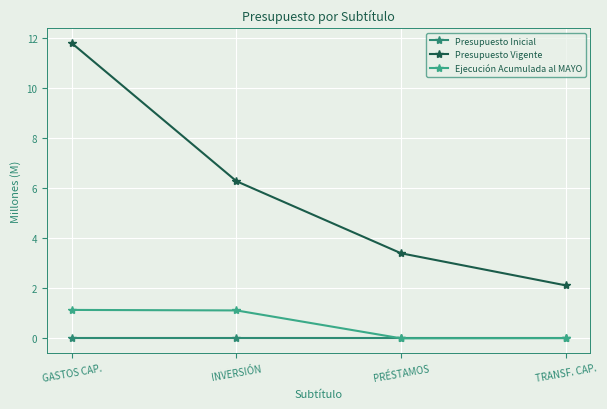

At how many categories does at least one series exceed 0?

4